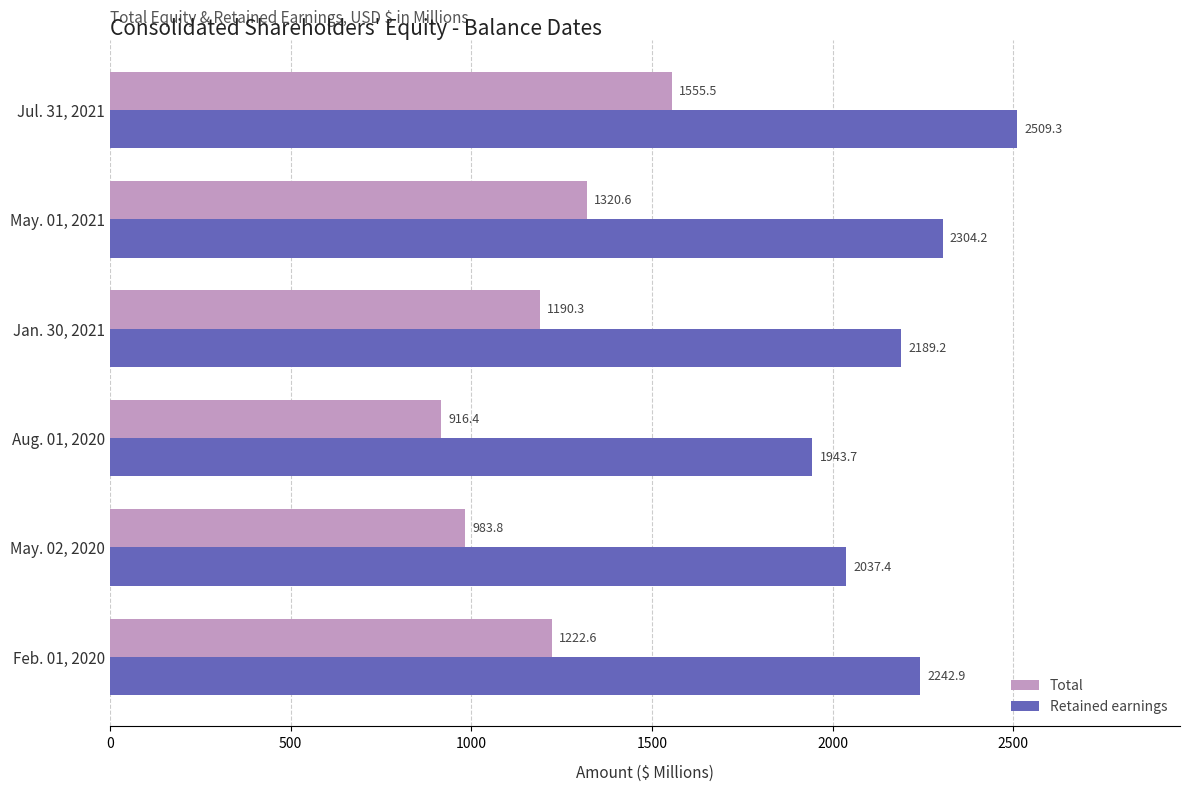

What is the difference between the second highest and minimum values in the Total series?

404.2